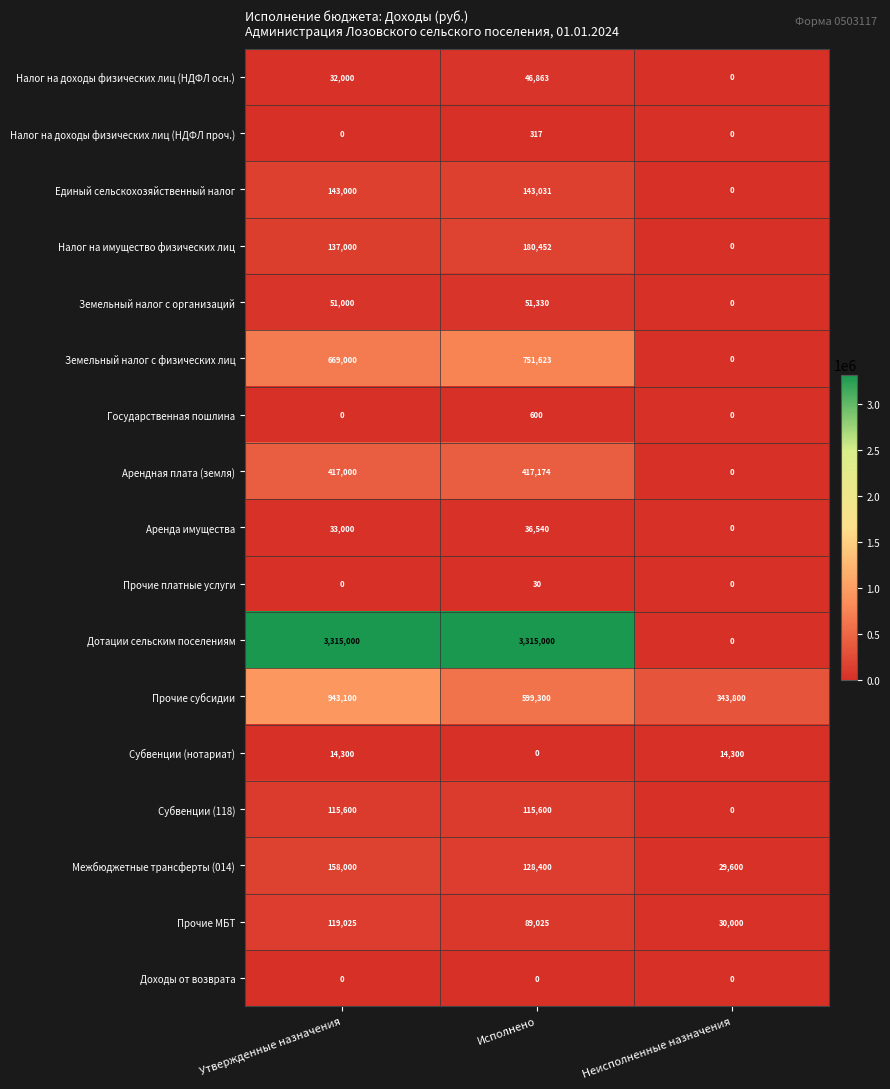

How many data points does each series have?

3